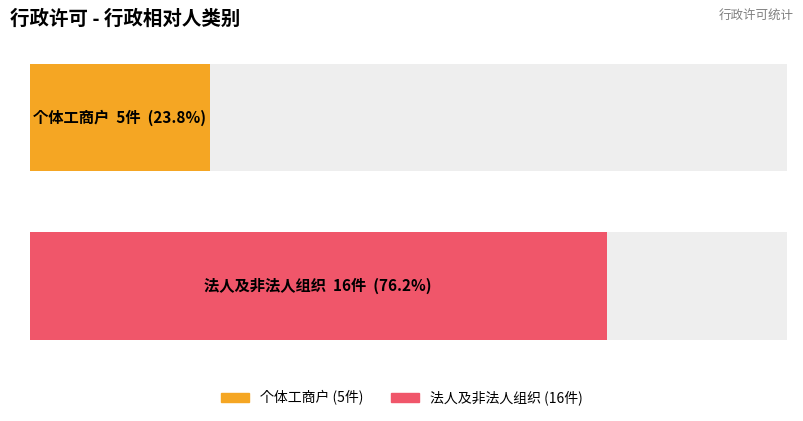

Are the bars horizontal?

Yes